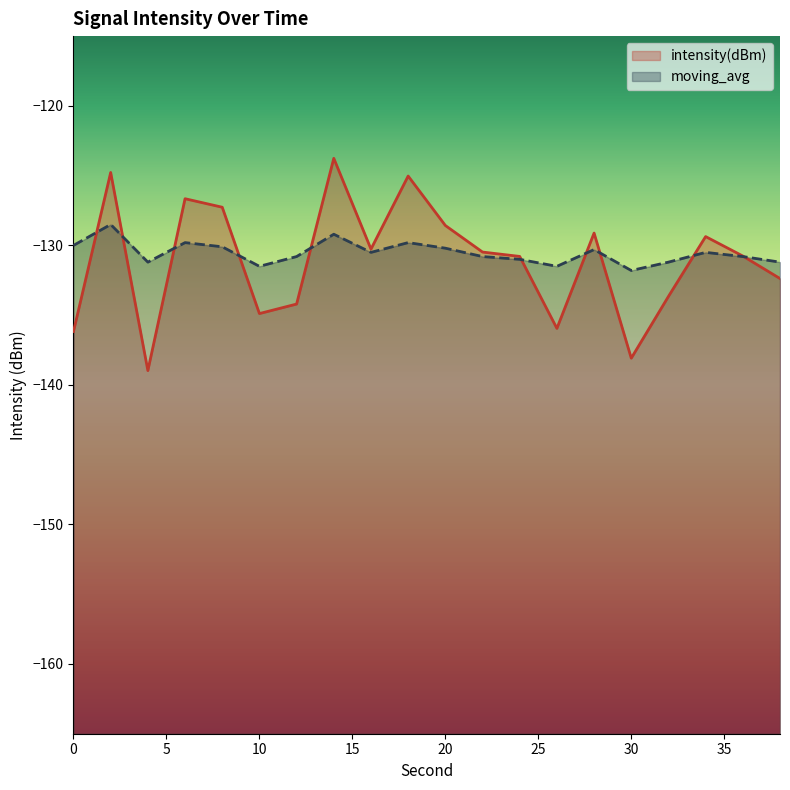

Where does the moving_avg series first go above -130?

2